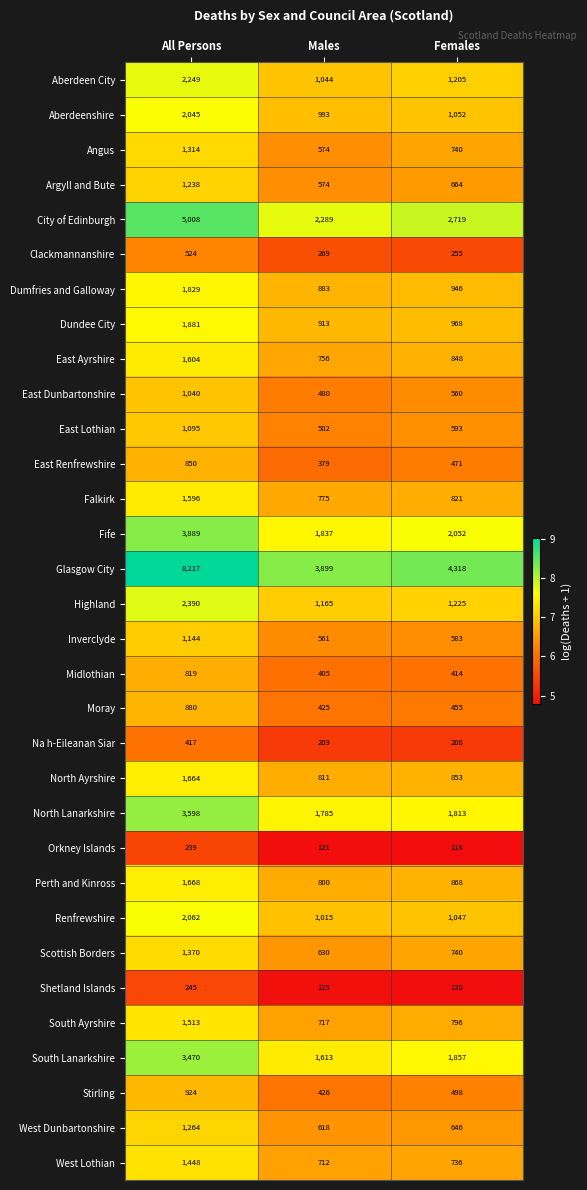

What is the approximate value of Renfrewshire at All Persons, to the nearest 50?

2050